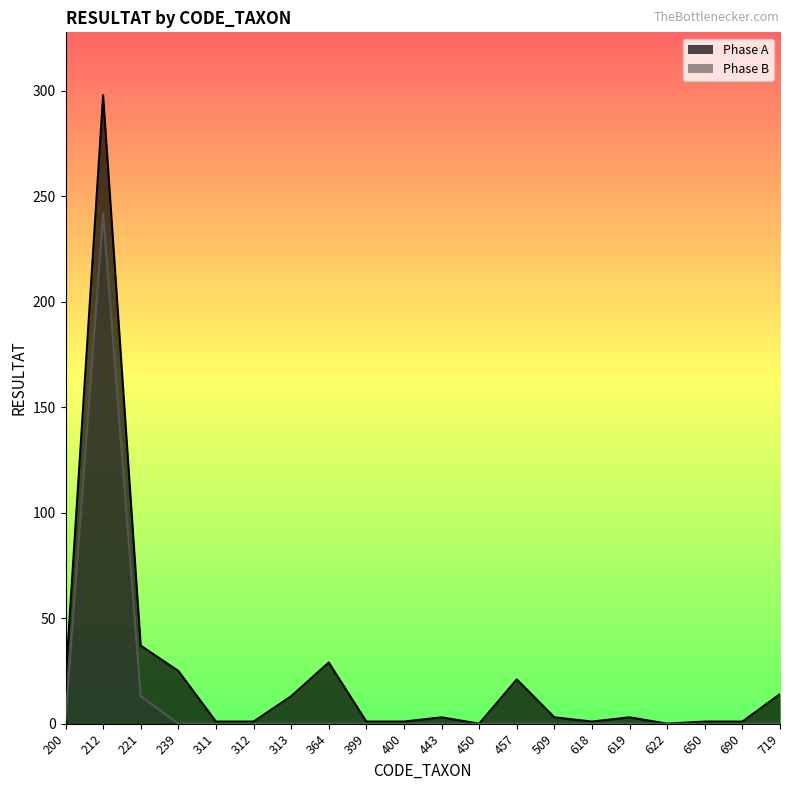

True or false: Phase B has more than 1 interior local peaks.

False